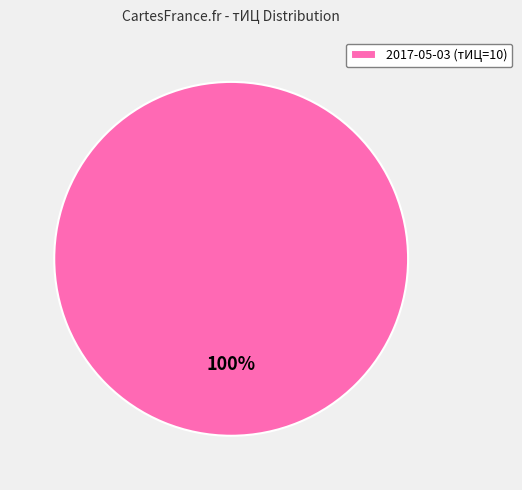

Rank the categories by value from lowest to highest.

2017-05-03 (тИЦ=10)